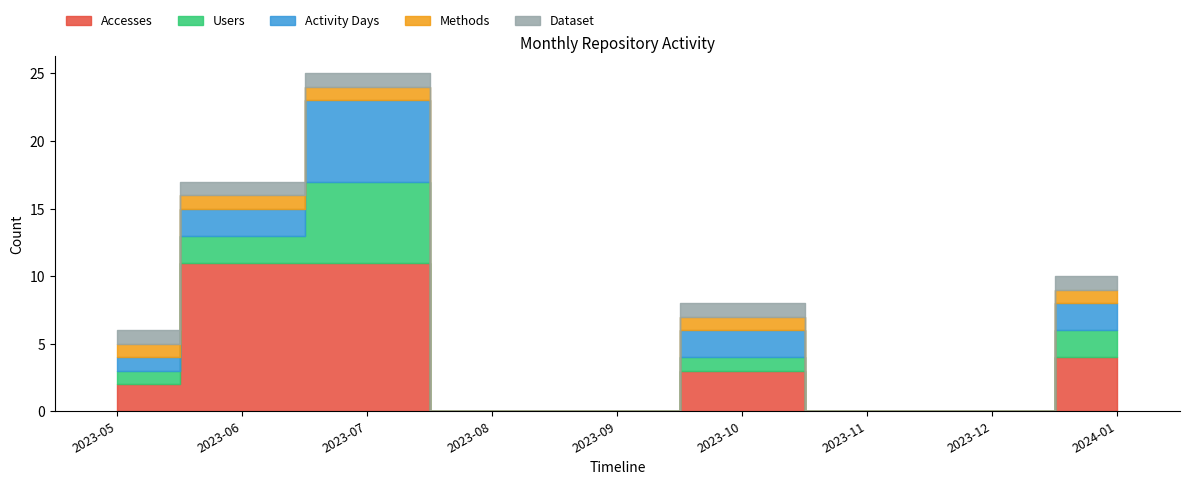

What is the difference between the second highest and minimum values in the Activity Days series?

2